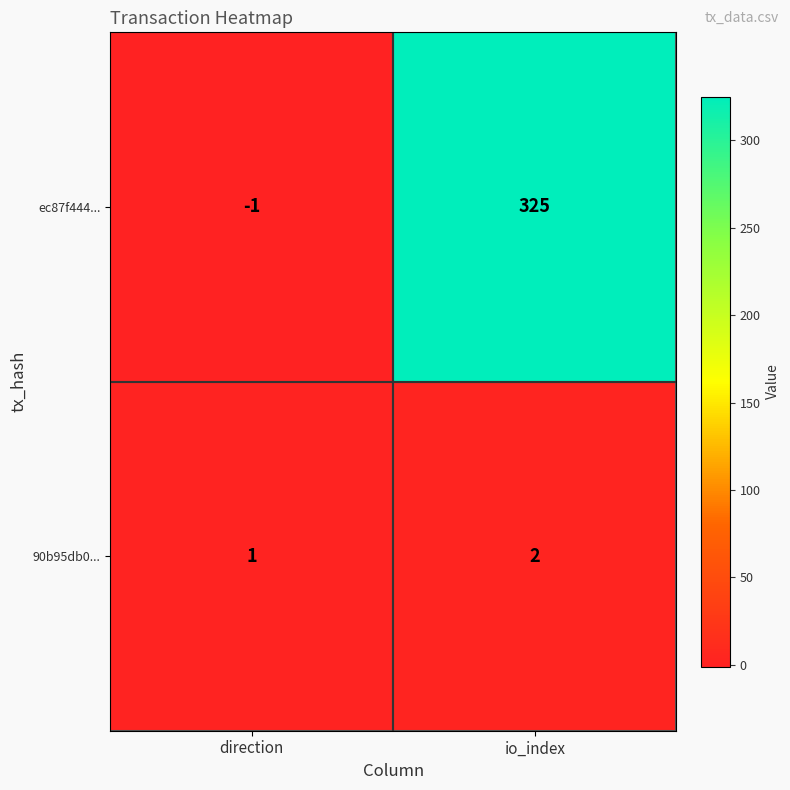

Count the number of data series in this chart.

2